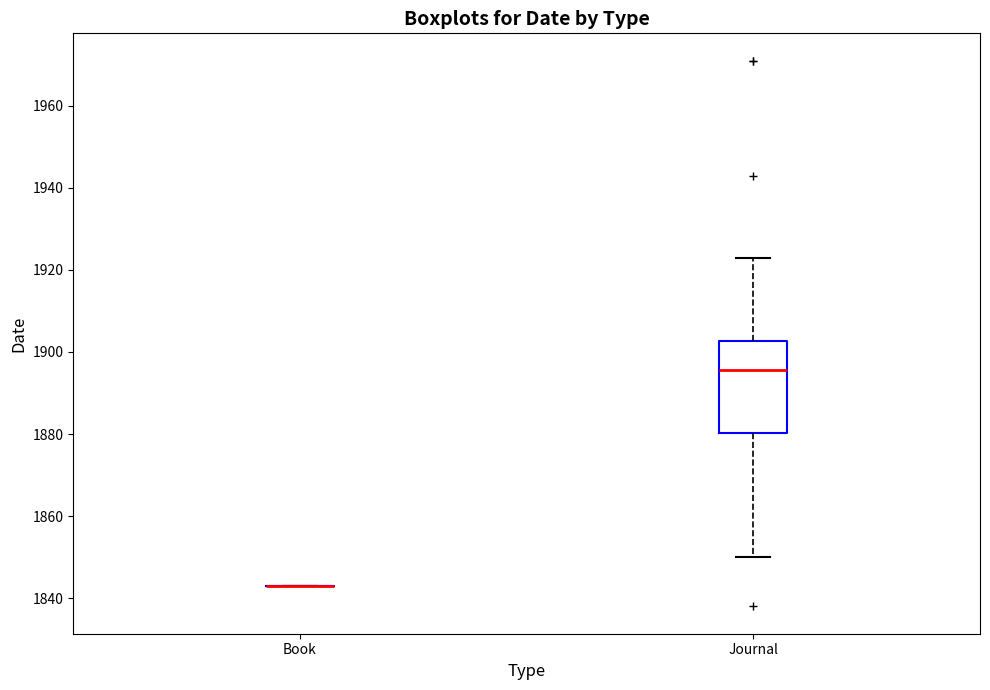

Reading left to right, read every box against the y-axis: the position of its median line, the range the box covers, and the ends of its whiskers. The values are not printed on the chart, so give them approximately, as read against the axis.

Book: box collapsed to a line at 1844, whiskers 1844 to 1844
Journal: median 1896, box 1880 to 1902, whiskers 1850 to 1924